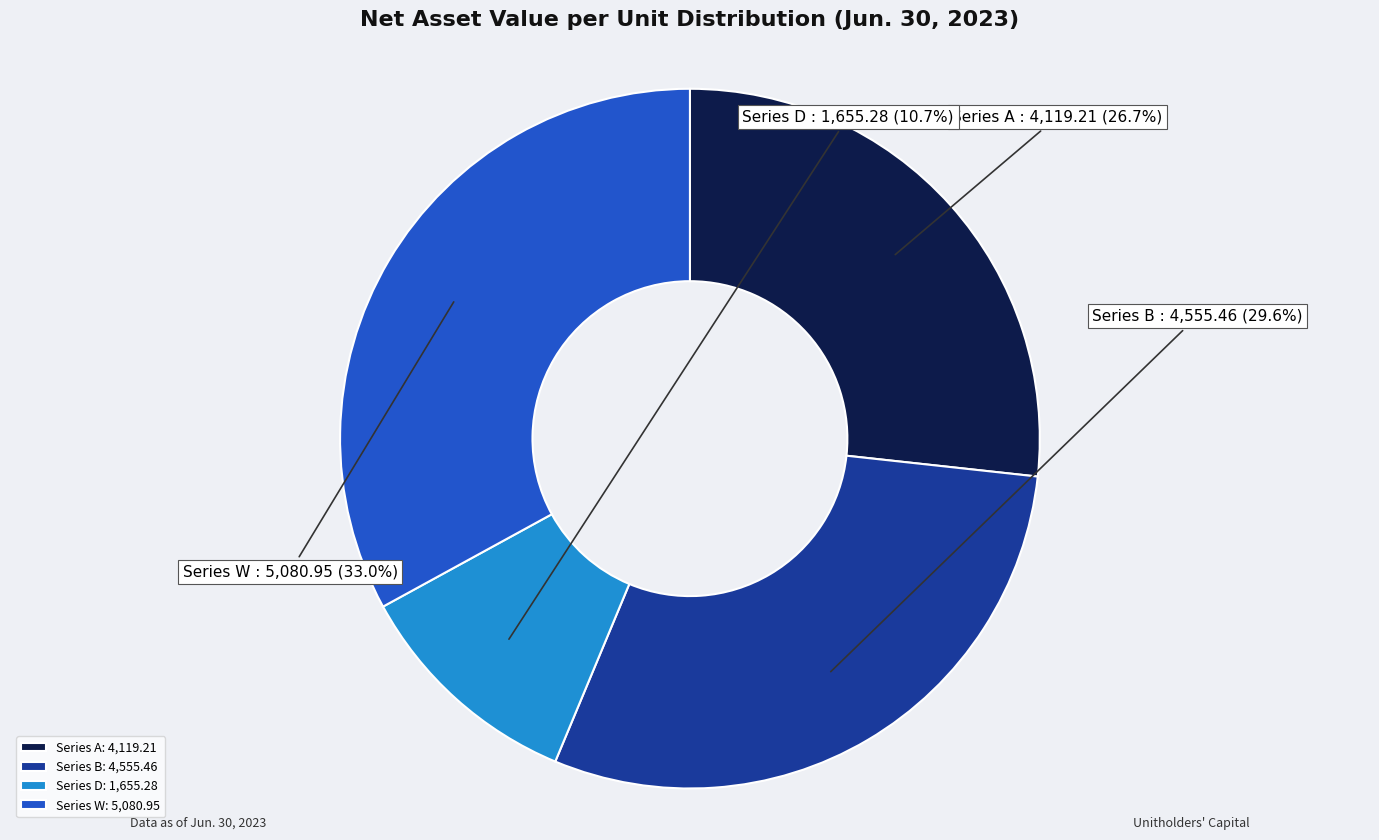

What is the smallest slice in the pie chart?

Series D